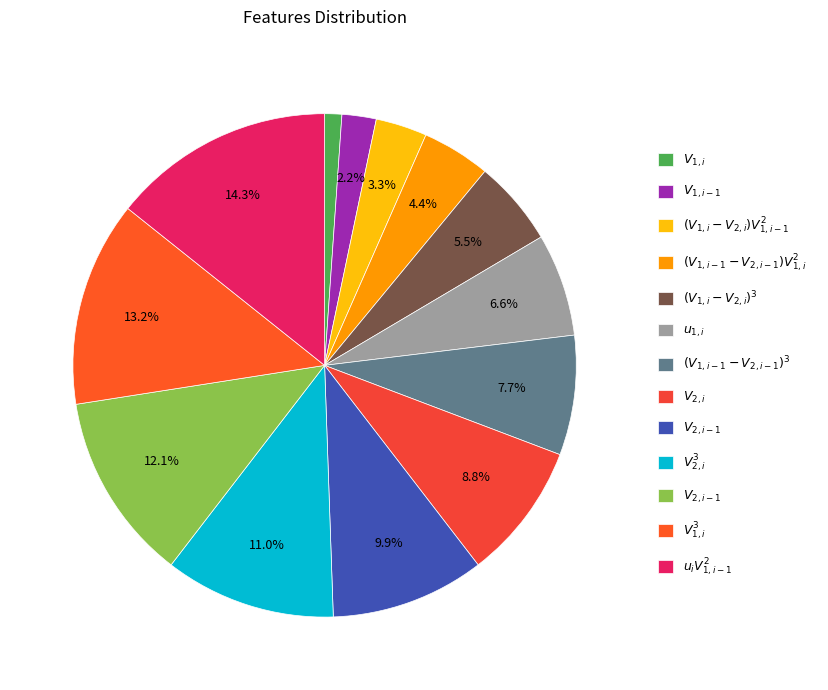

How many slices are in this pie chart?

13